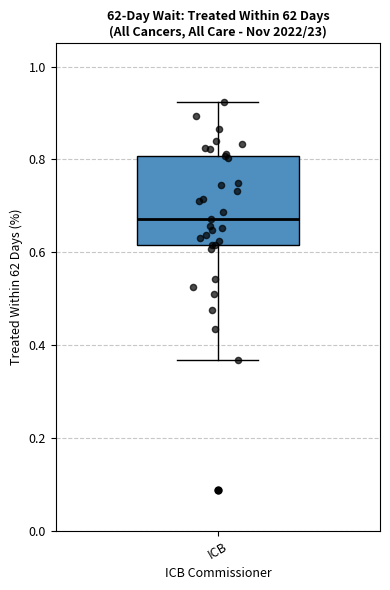

Where does the lower whisker of the box for ICB end on the y-axis? The values are not printed on the chart, so give them approximately, as read against the axis.

0.36